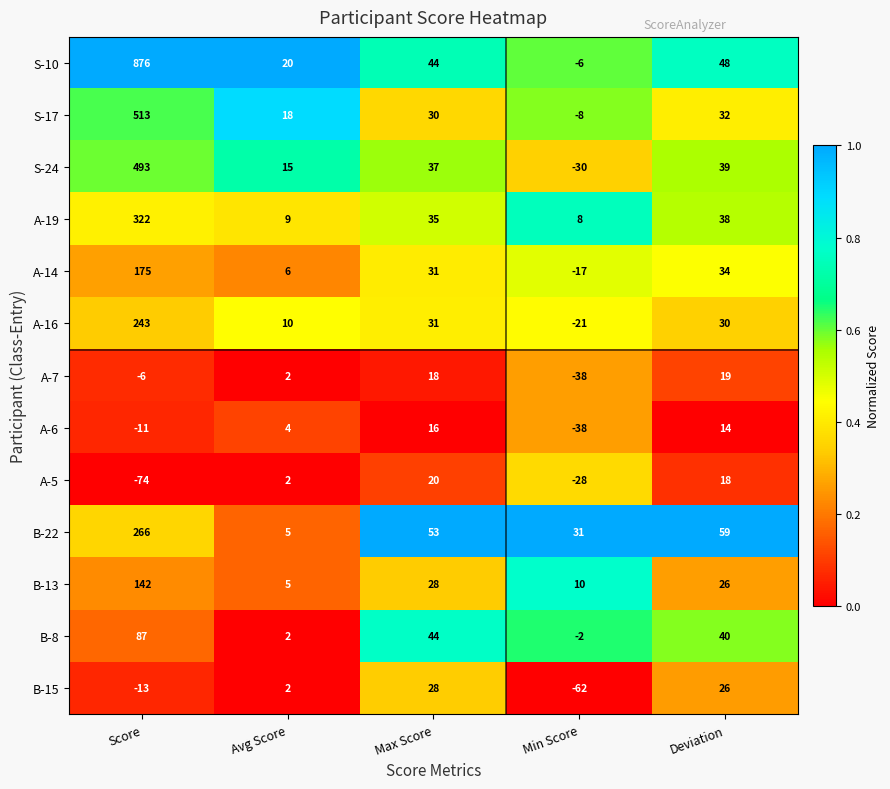

Rank the categories by A-16 value from highest to lowest.

Score, Max Score, Deviation, Avg Score, Min Score